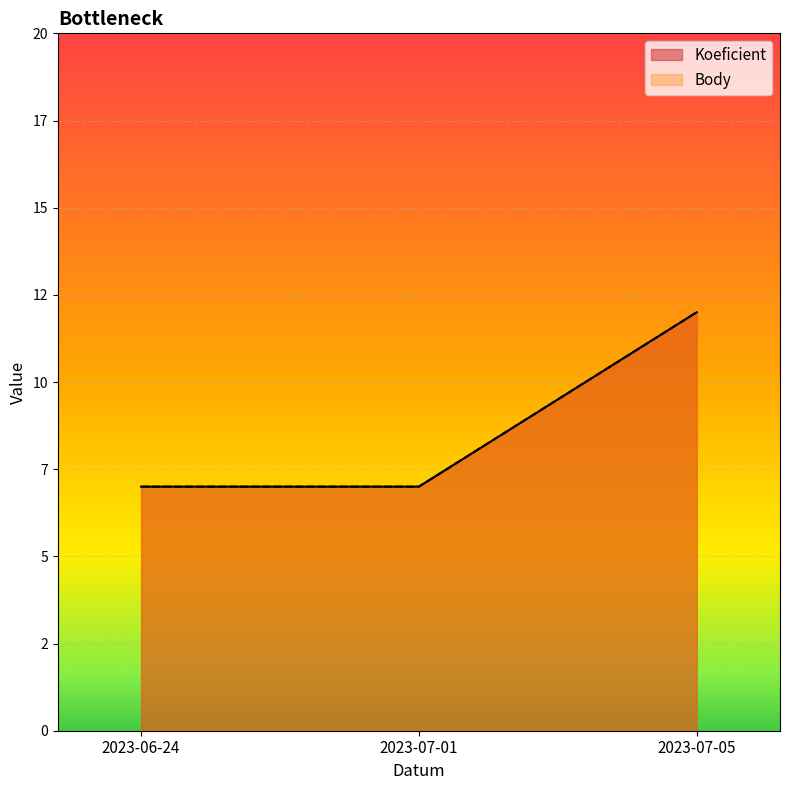

List the series in order of their peak value, highest first.

Koeficient, Body